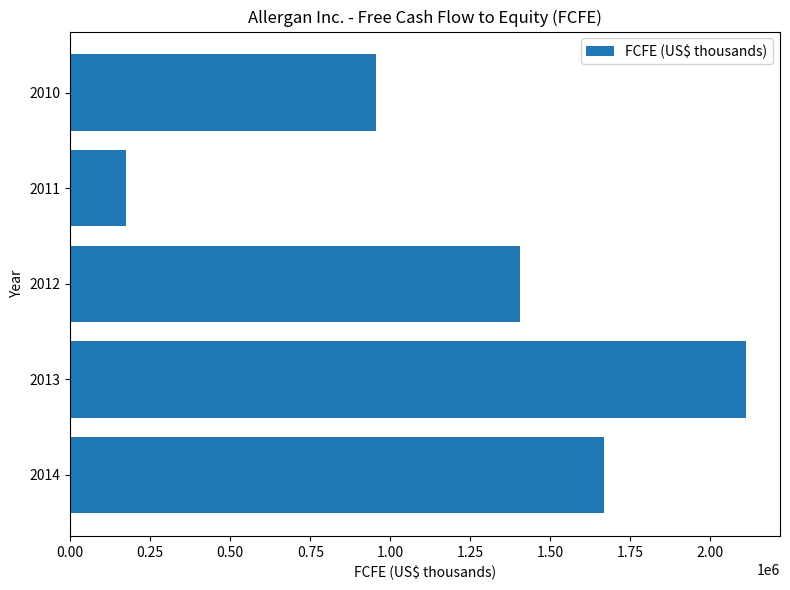

Reading top to bottom, list all the values displayed in this chart.

2010=955800	2011=174800	2012=1405300	2013=2112400	2014=1666900